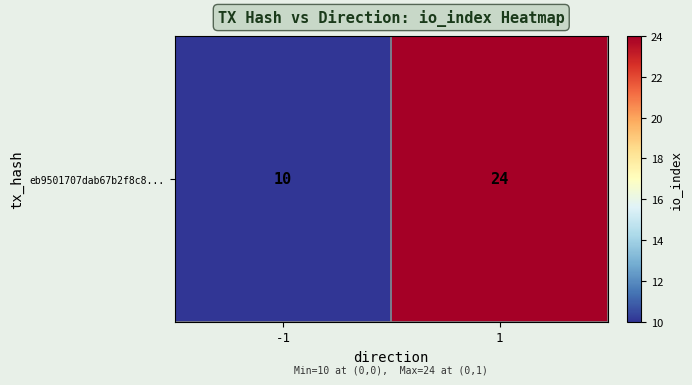

The chart shows a value of 42 at 1. True or false?

False